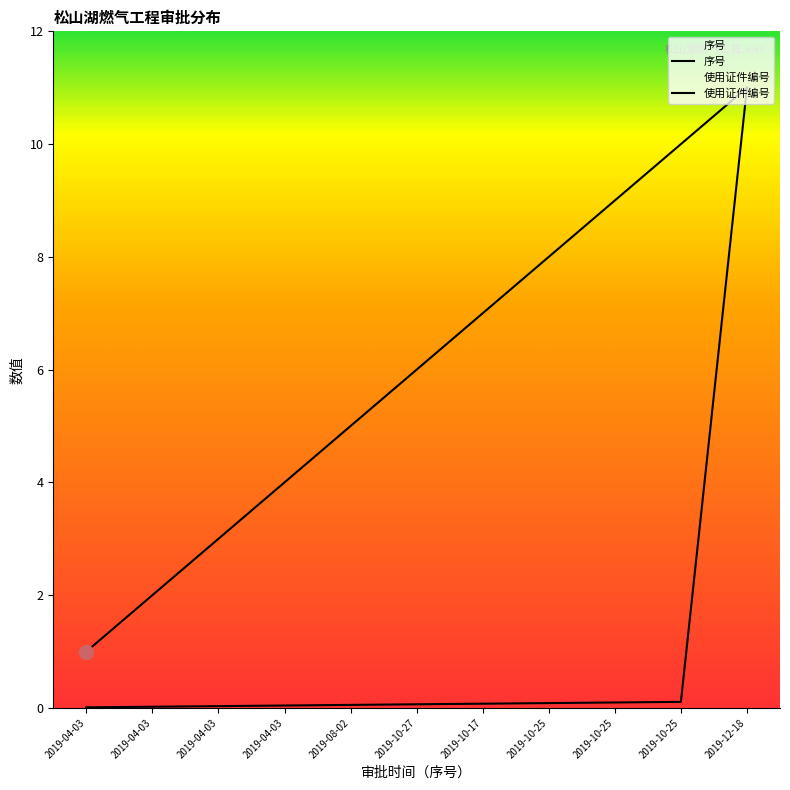

At which category does the chart reach its peak across all series?

2019-12-18